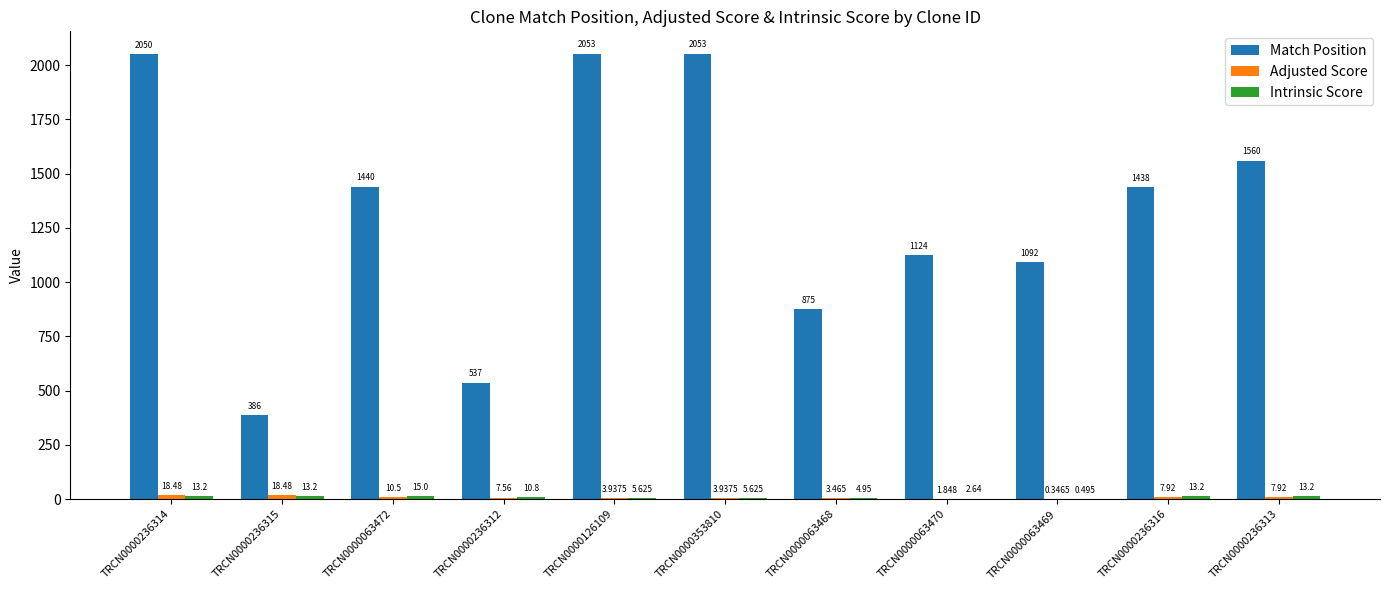

Between TRCN0000236314 and TRCN0000063470, which series saw the biggest shift?

Match Position